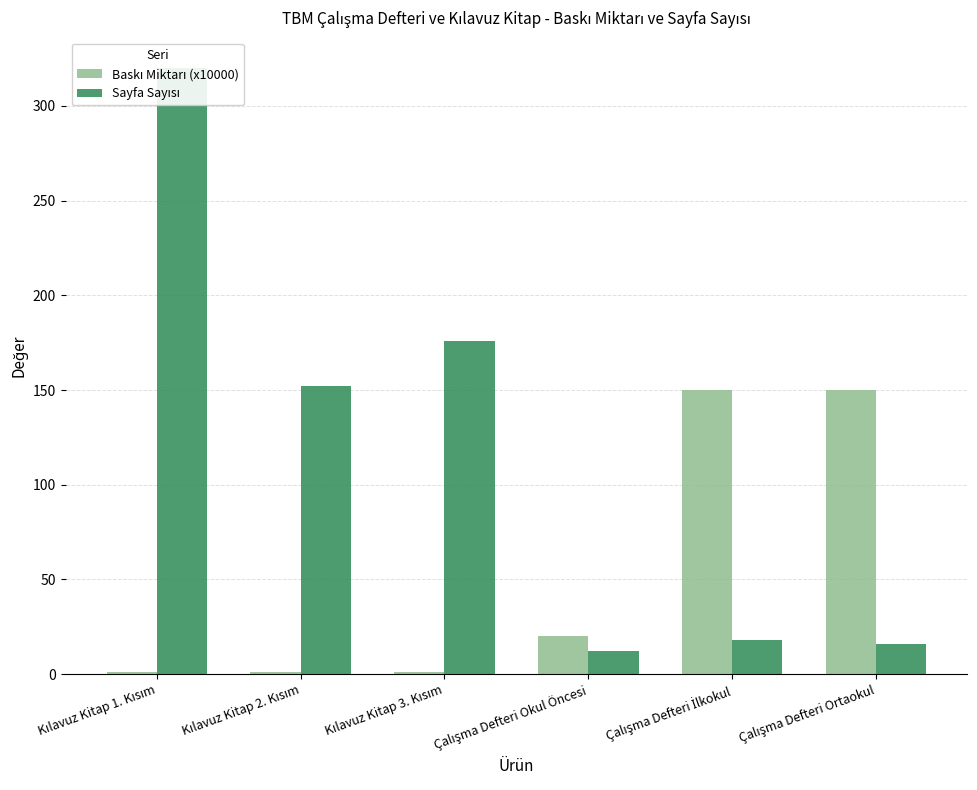

Which series has the largest total across all categories?

Sayfa Sayısı